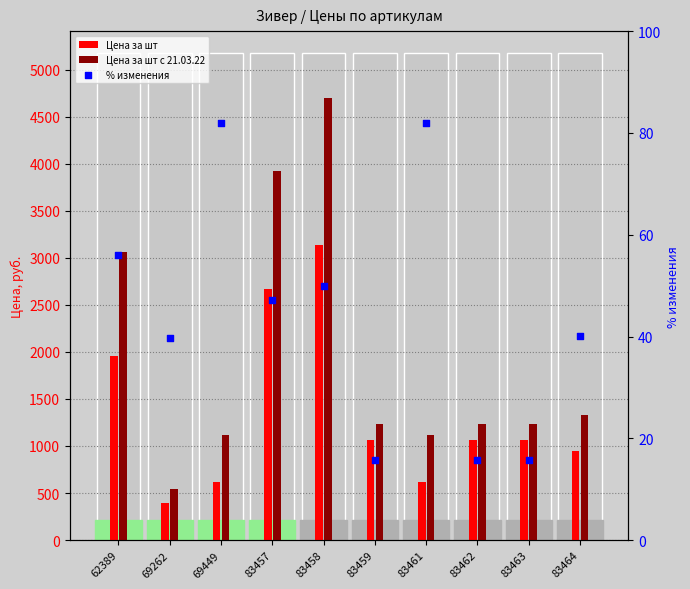

At how many categories does at least one series exceed 2658?

3